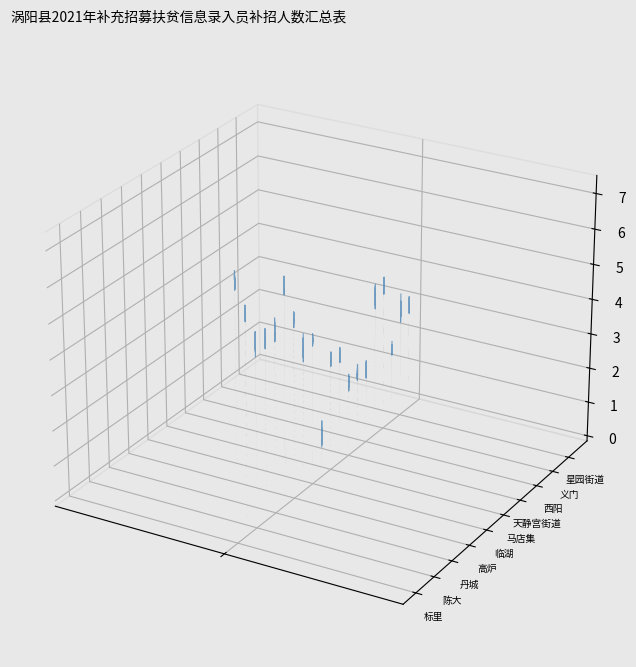

Which series has the largest range (max minus min)?

星园街道